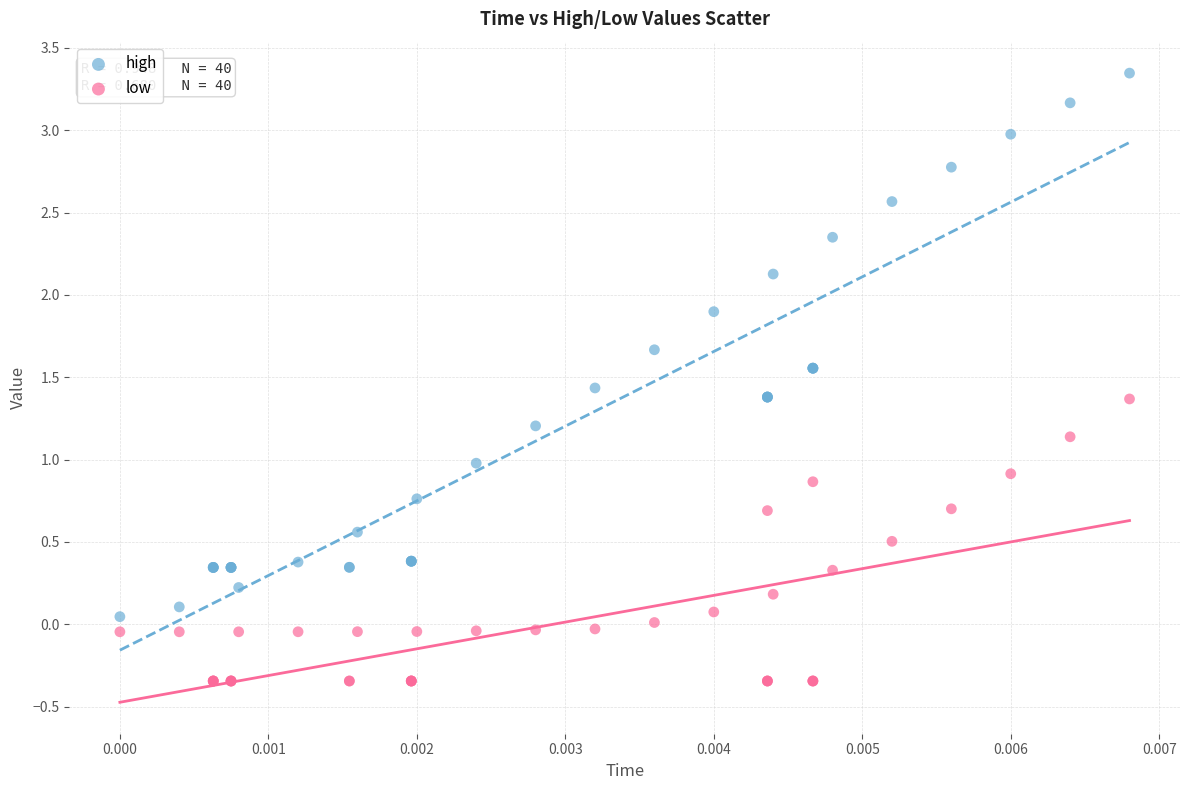

Which series contains the highest Y value?

high